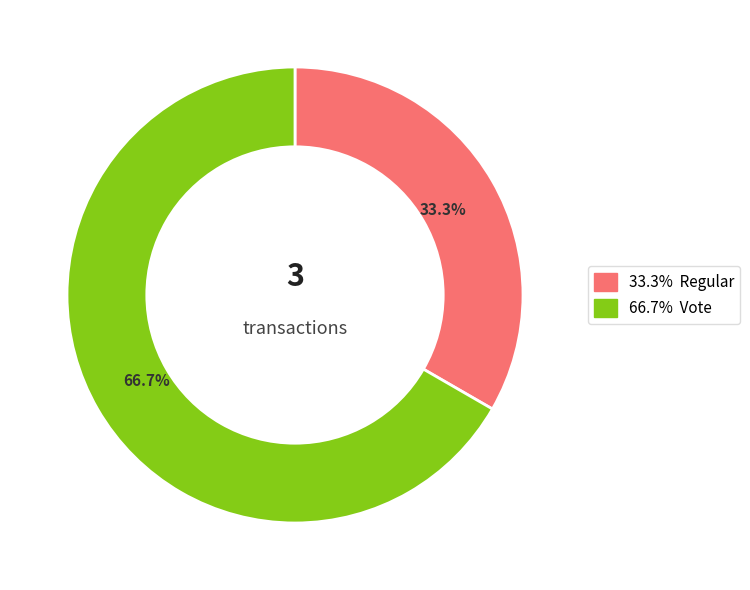

Is there any slice that represents more than half of the pie?

Yes